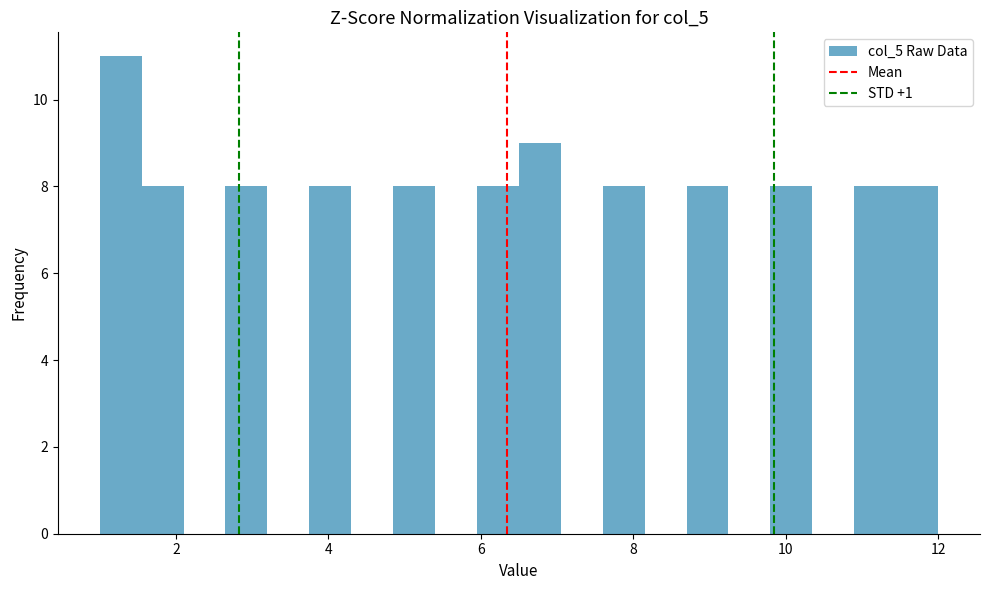

Around what value on the x-axis is the tallest bar? Give the approximate position of its centre, as read against the axis.

1.2